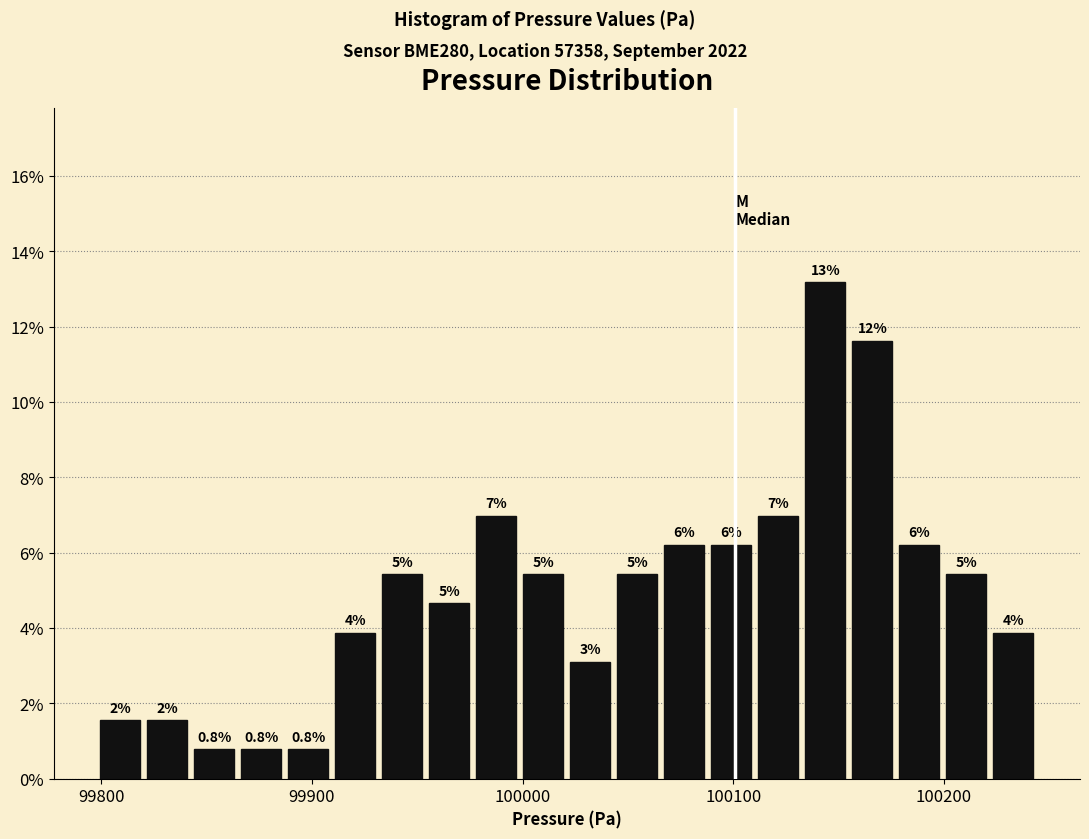

Around what value on the x-axis is the tallest bar? Give the approximate position of its centre, as read against the axis.

100140